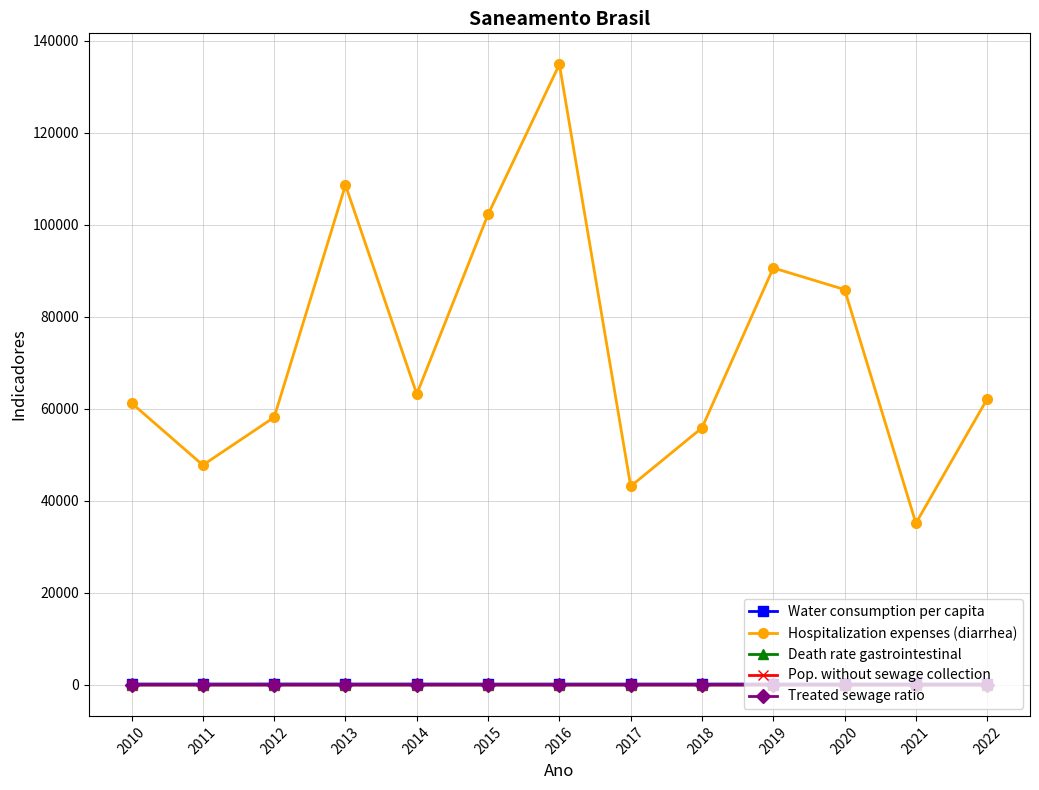

How many interior local valleys does the Hospitalization expenses (diarrhea) series have?

4